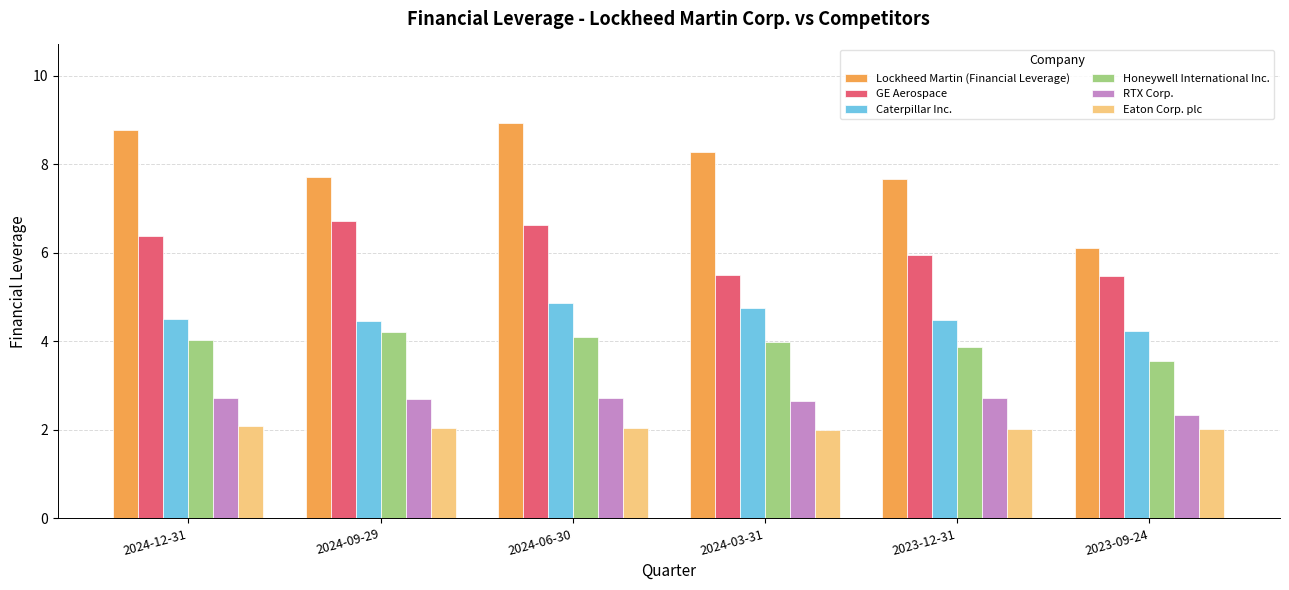

What is the label of the 3rd bar from the right?

2024-03-31